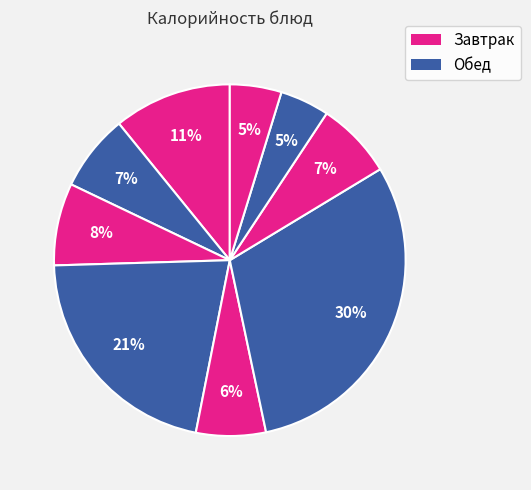

To the nearest percent, what is the average slice percentage?

11%